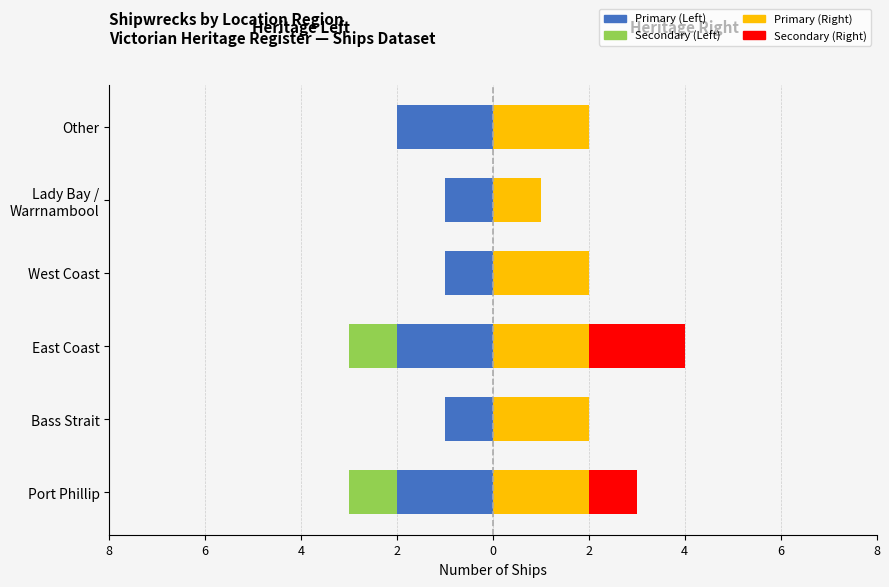

Which series has the largest range (max minus min)?

Secondary Right